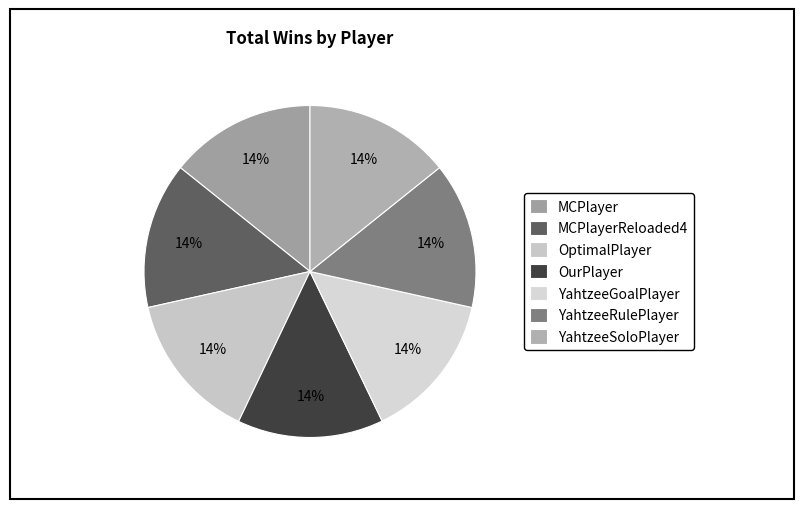

How many slices are in this pie chart?

7